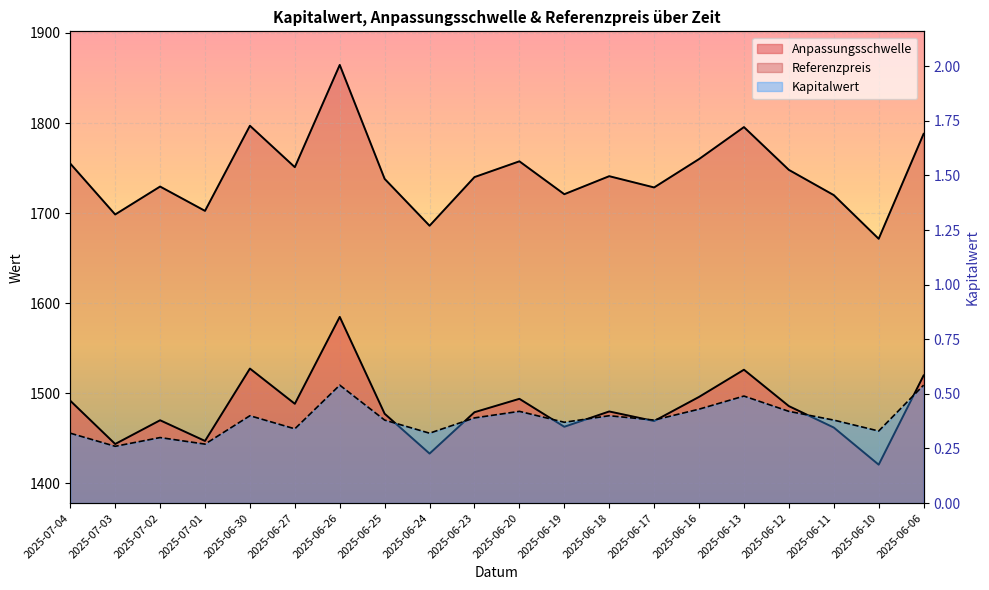

What value does the Kapitalwert series have at 2025-06-20?

0.4